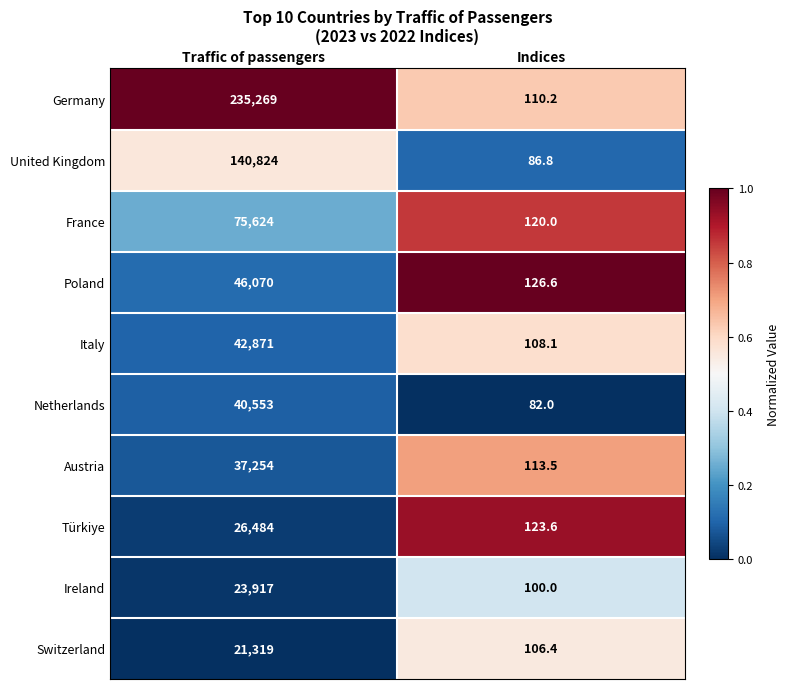

At which label is Germany closest to 117689?

Indices